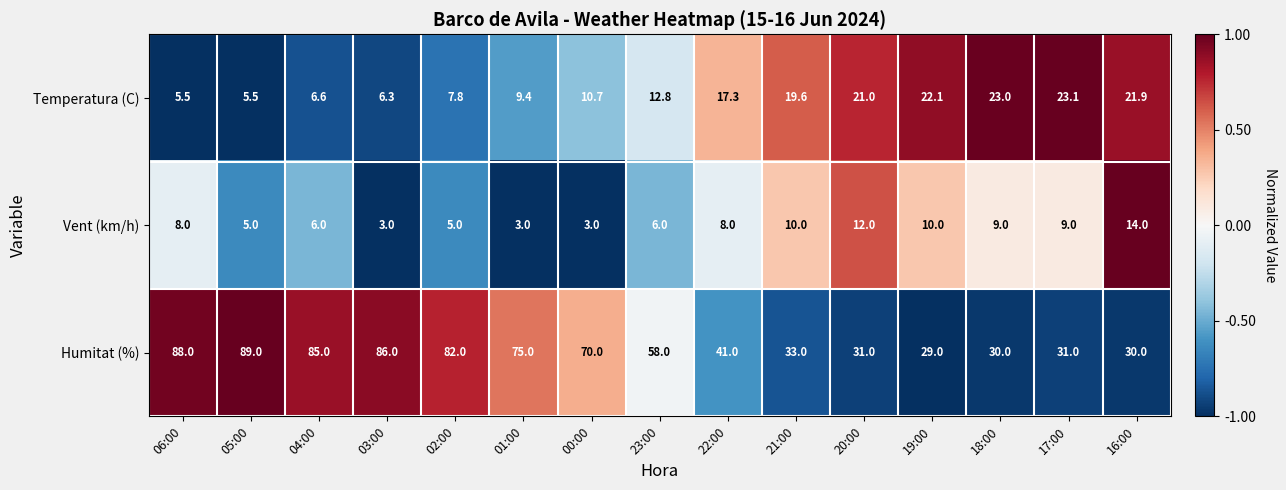

What is the difference between the highest and lowest values at 19:00?

19.0